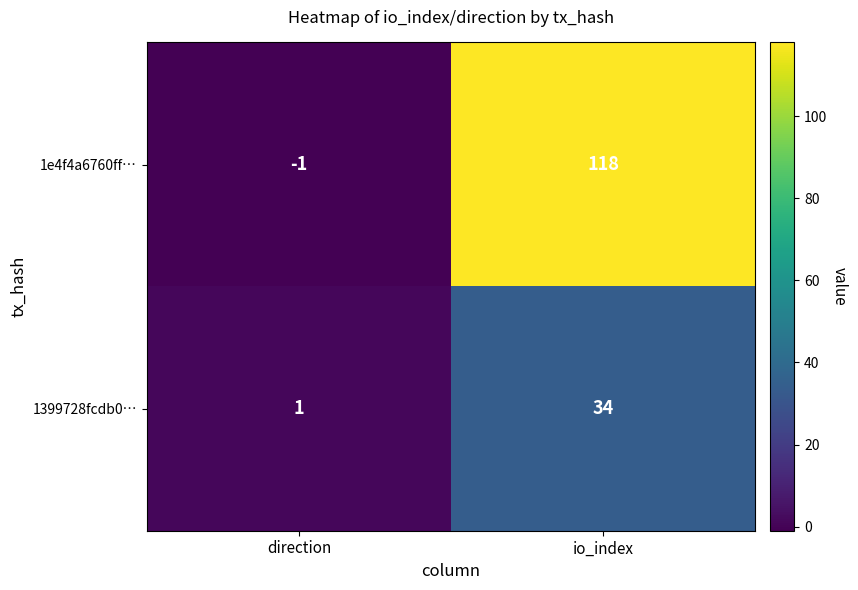

What is the difference between the highest and lowest values at direction?

2